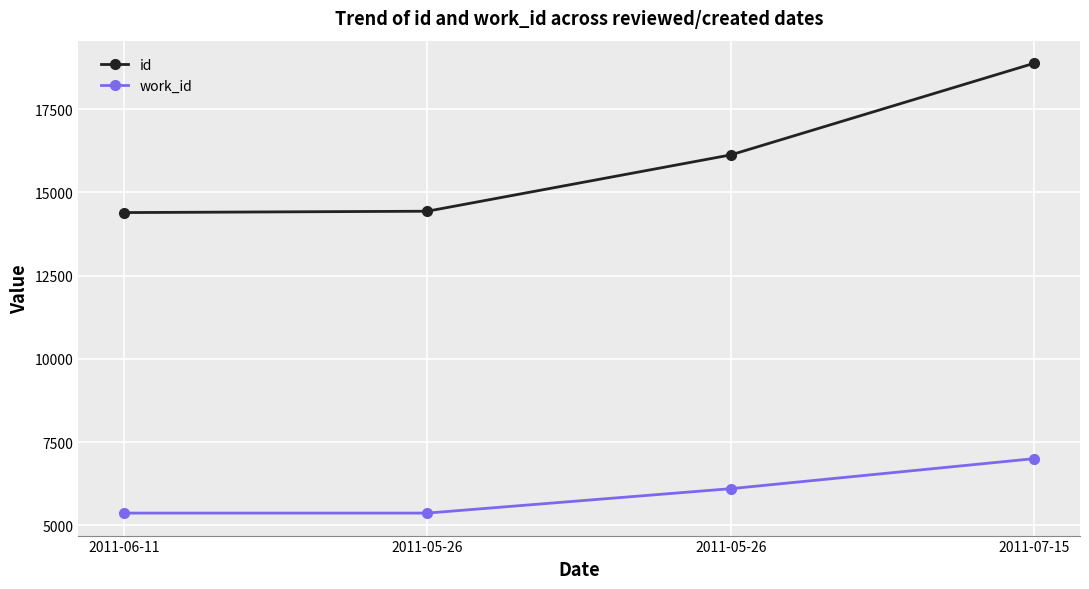

How many values in the work_id series are below 6100?

2